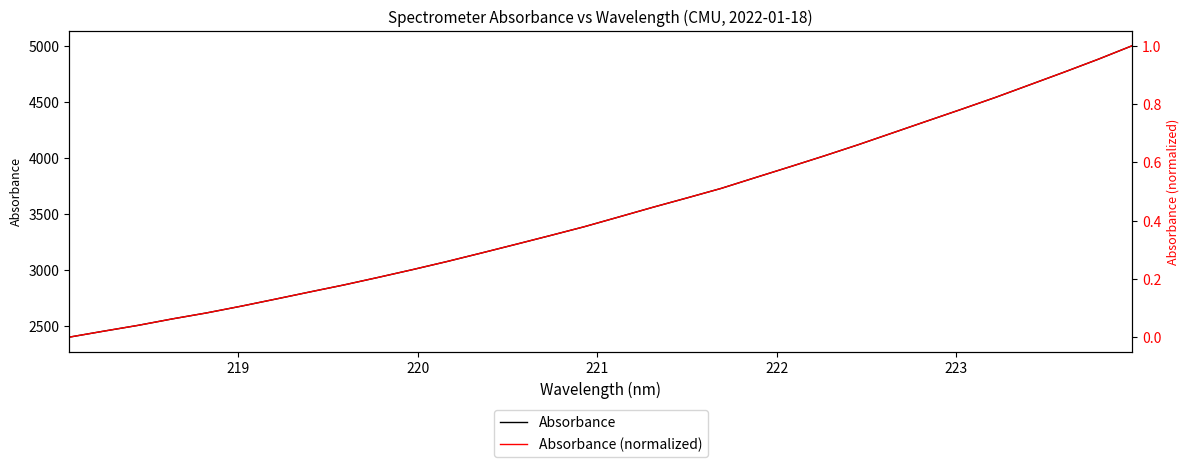

Is this an area chart (filled region under the line)?

No